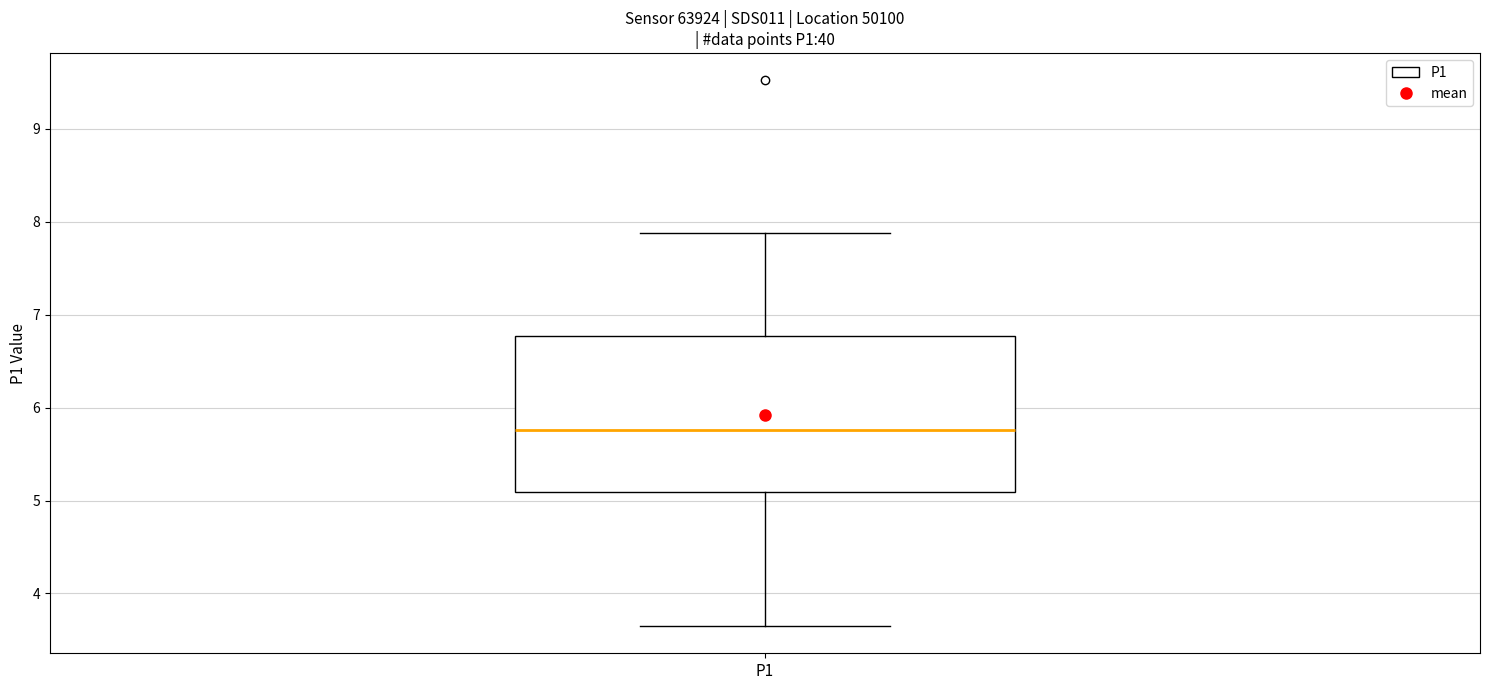

Read this box plot against the y-axis: the position of the median line, the range covered by the box, and the ends of both whiskers. The values are not printed on the chart, so give them approximately, as read against the axis.

median 5.8, box 5.1 to 6.8, whiskers 3.7 to 7.9